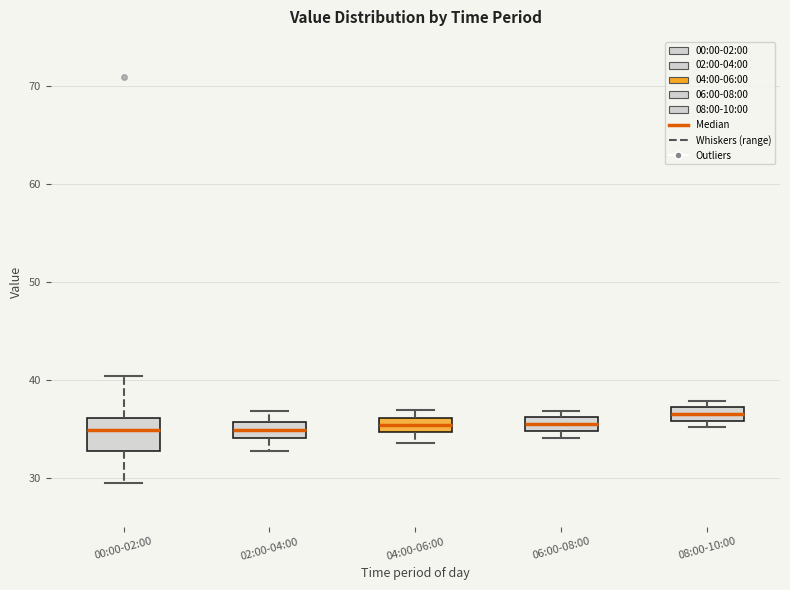

Which box has the highest median line?

08:00-10:00